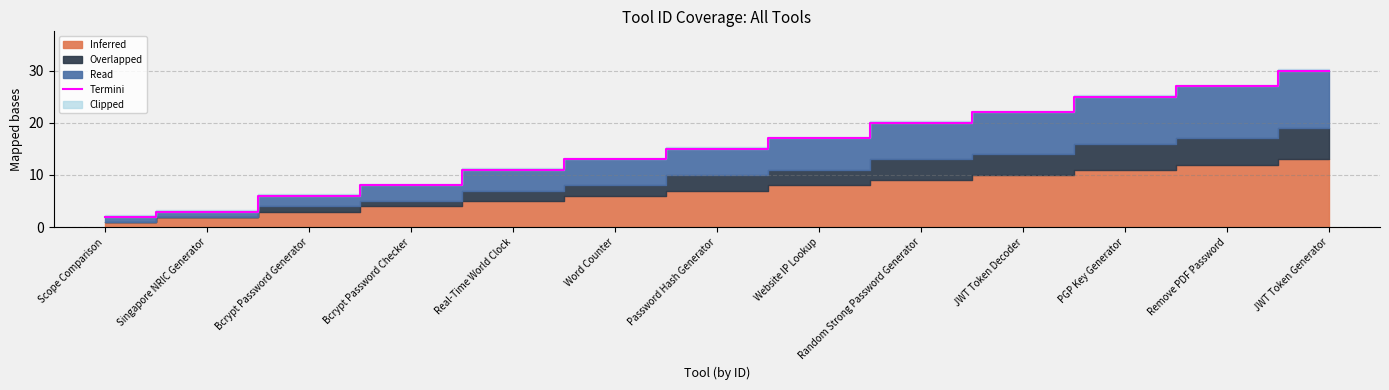

Approximately how many times larger is the value at Random Strong Password Generator compared to Word Counter?

1.5